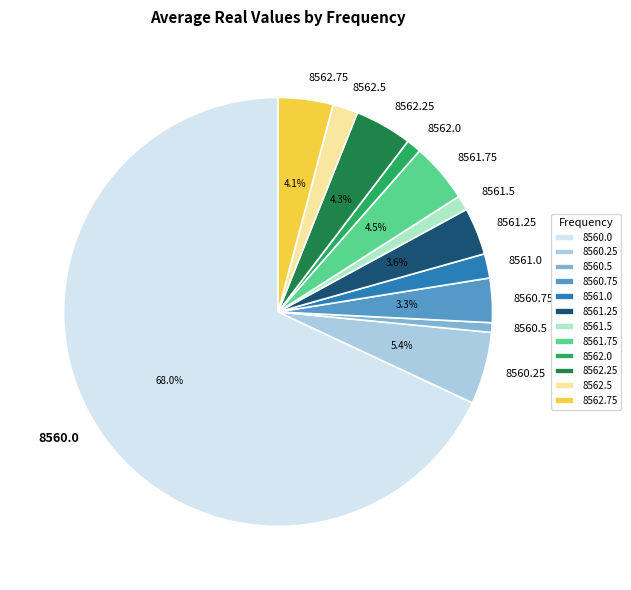

To the nearest percent, what is the combined percentage of 8561.75 and 8561.0?

6%